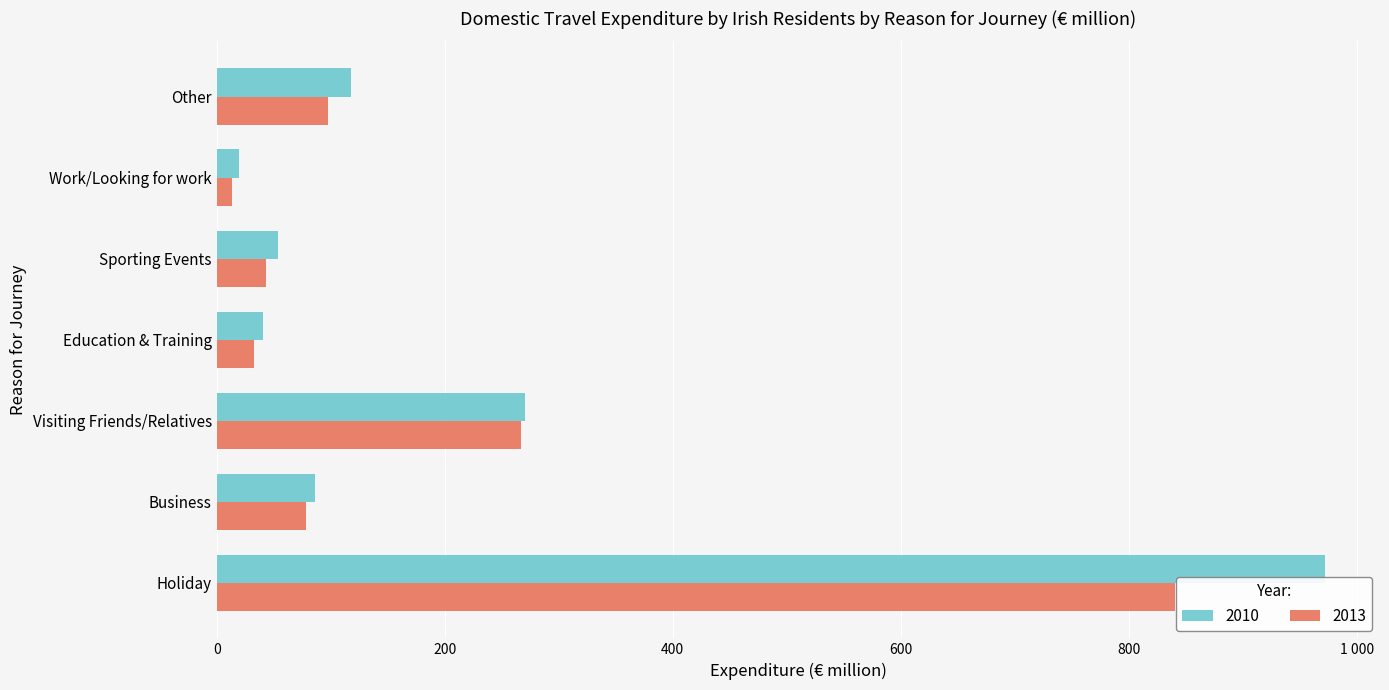

What is the lowest value of the 2010 series?

19.5